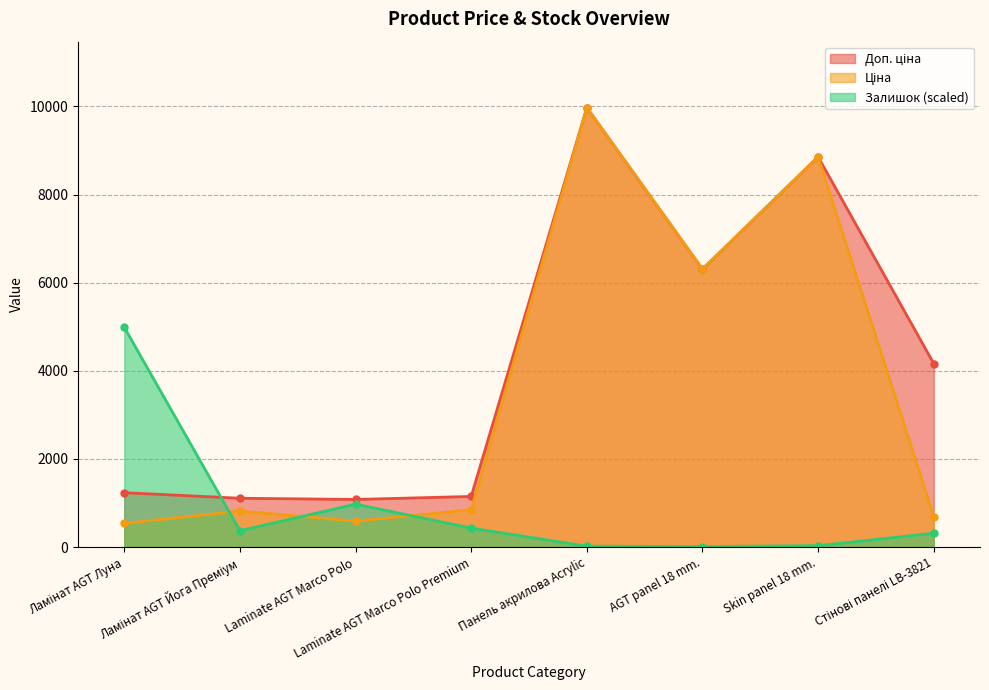

True or false: Доп. ціна and Ціна intersect in this chart.

False